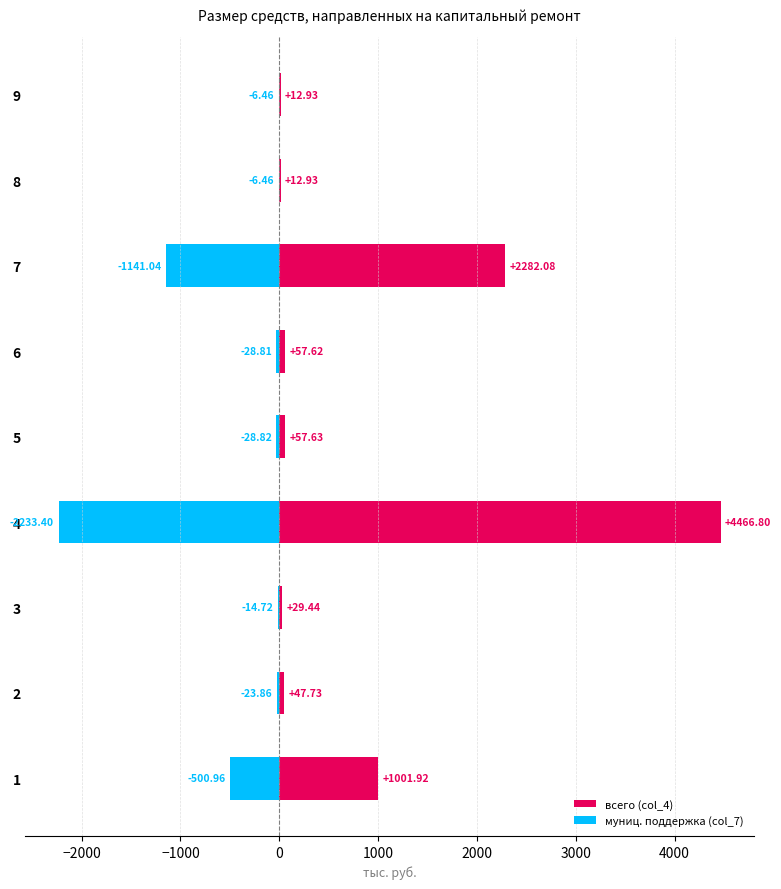

What is the highest value of the всего (col_4) series?

4466.8